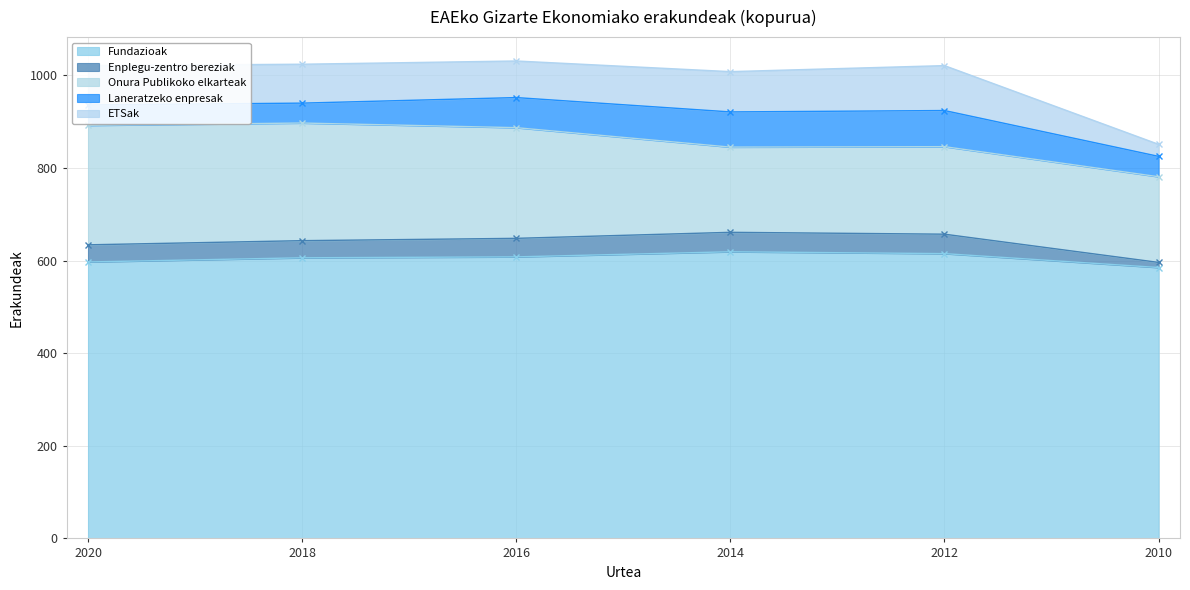

What is the maximum value for Laneratzeko enpresak?

78